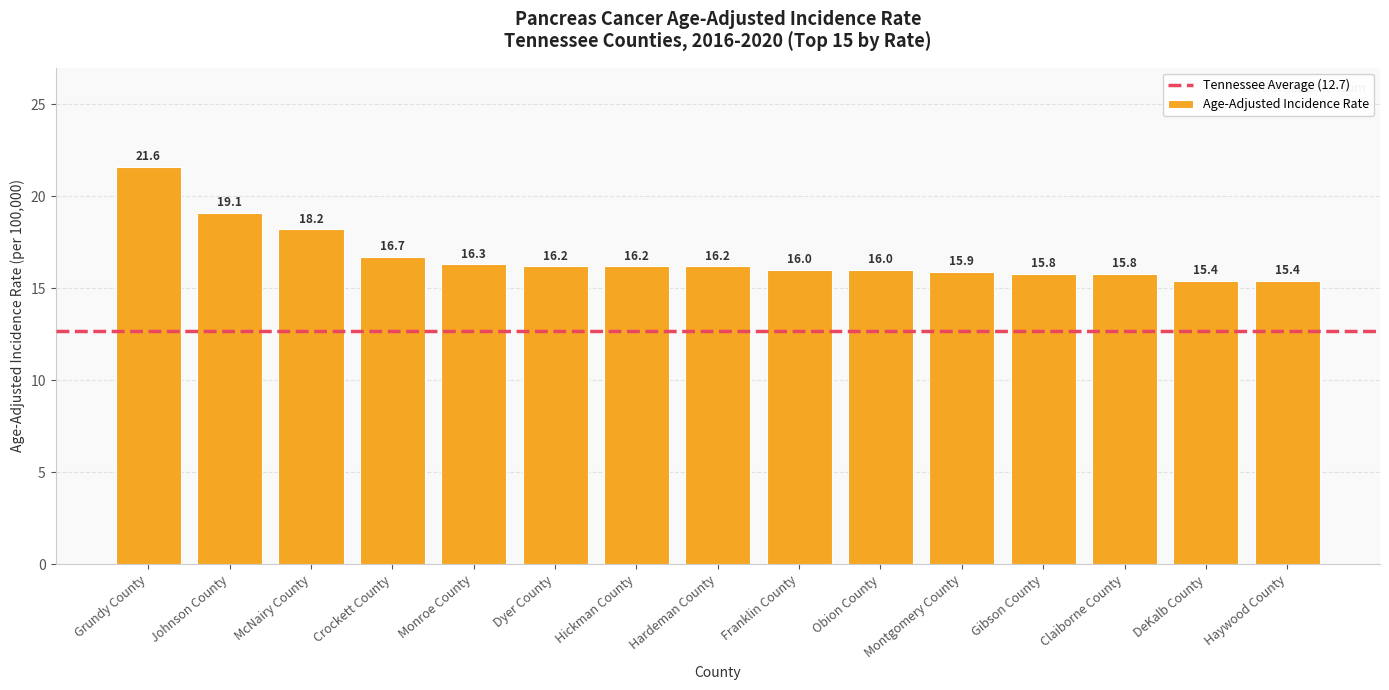

Reading left to right, what are all the values shown in this chart?

21.6	19.1	18.2	16.7	16.3	16.2	16.2	16.2	16.0	16.0	15.9	15.8	15.8	15.4	15.4